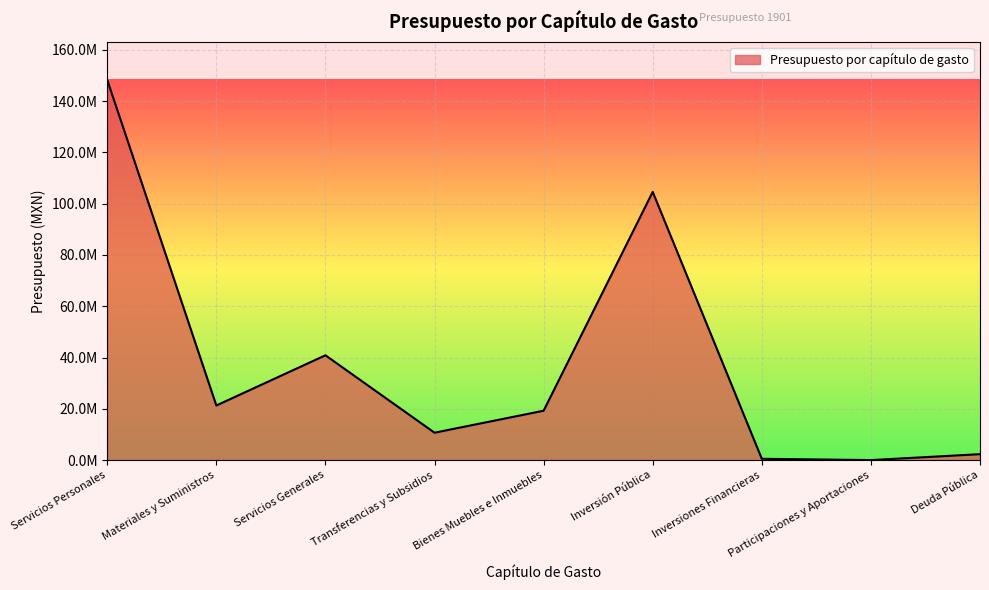

What is the value of the 2nd point from the left?

21288839.3